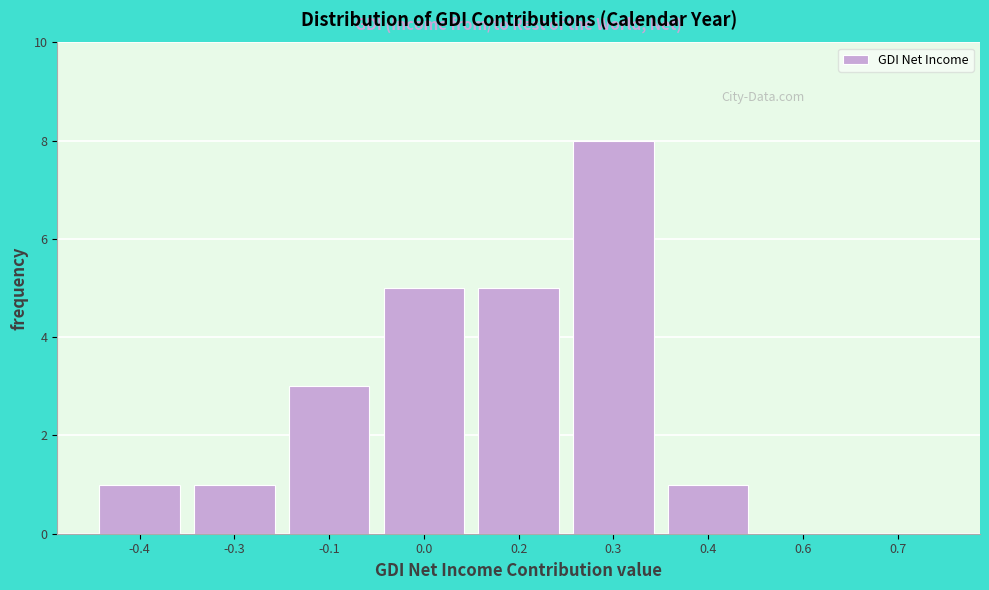

Reading left to right, what are all the values shown in this chart?

-0.4=1	-0.3=1	-0.1=3	0.0=5	0.2=5	0.3=8	0.4=1	0.6=0	0.7=0